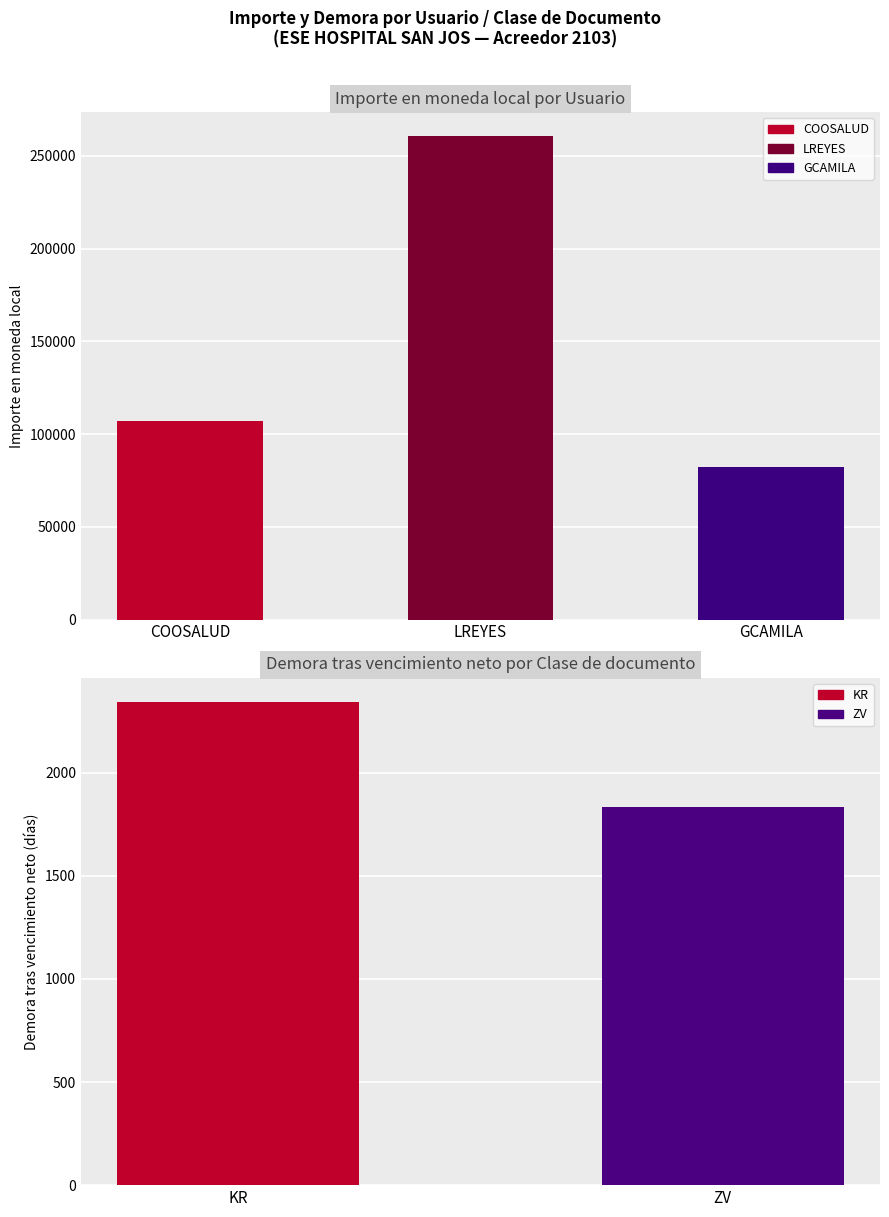

Approximately how many times larger is the value at LREYES compared to COOSALUD?

2.4